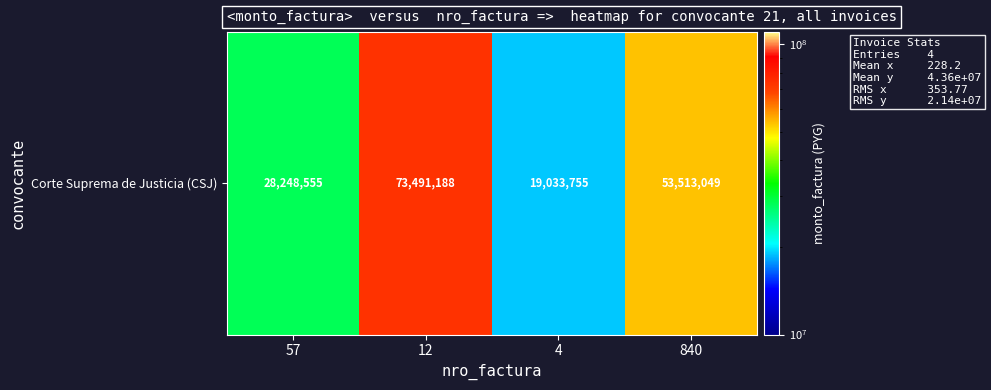

What is the difference between the maximum and minimum values?

54457433